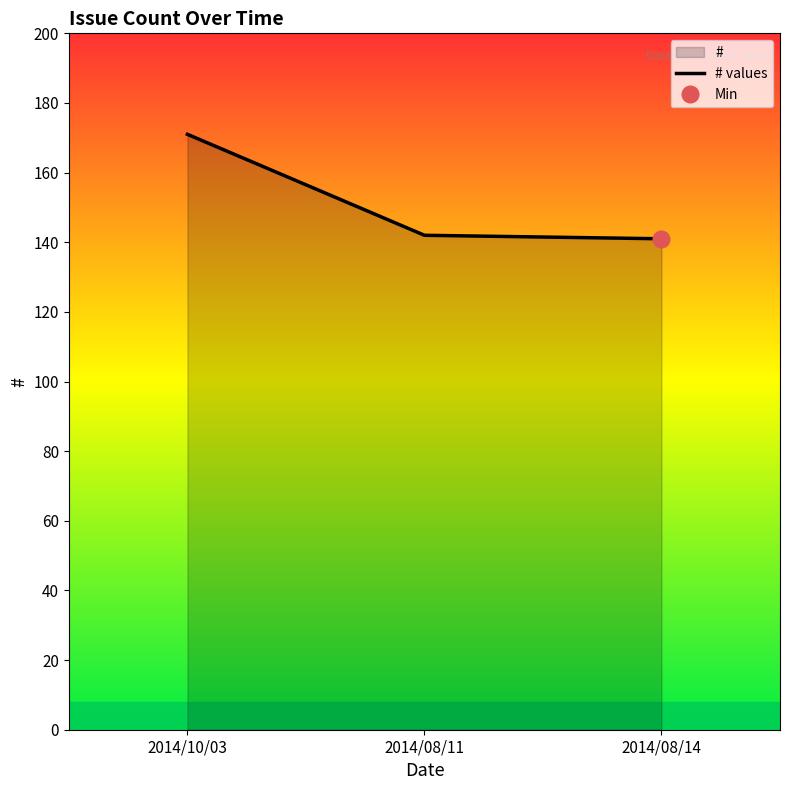

What is the difference between the values at 2014/08/14 and 2014/10/03?

30